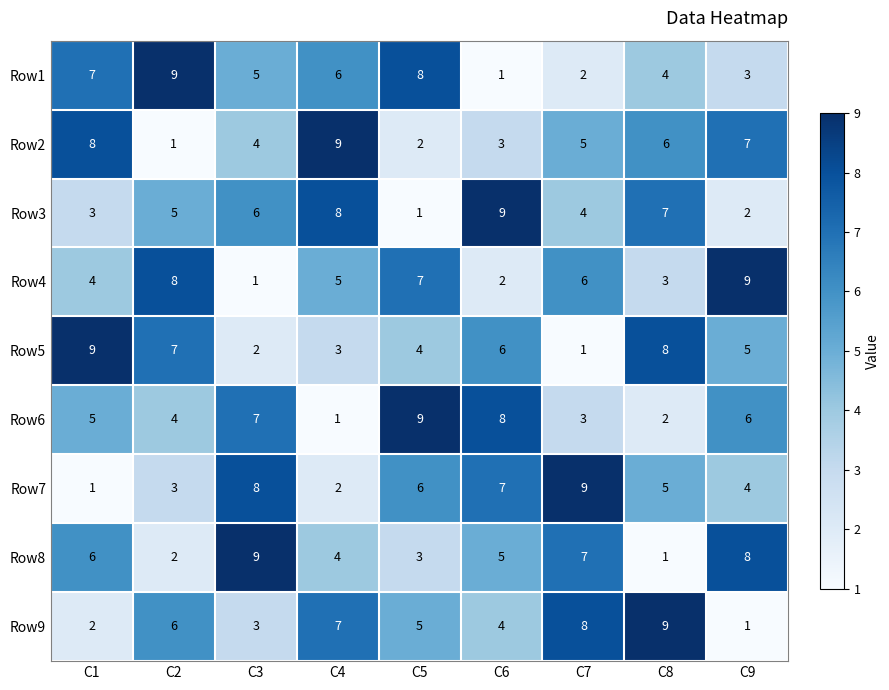

Between C1 and C2, which series saw the biggest shift?

Row2